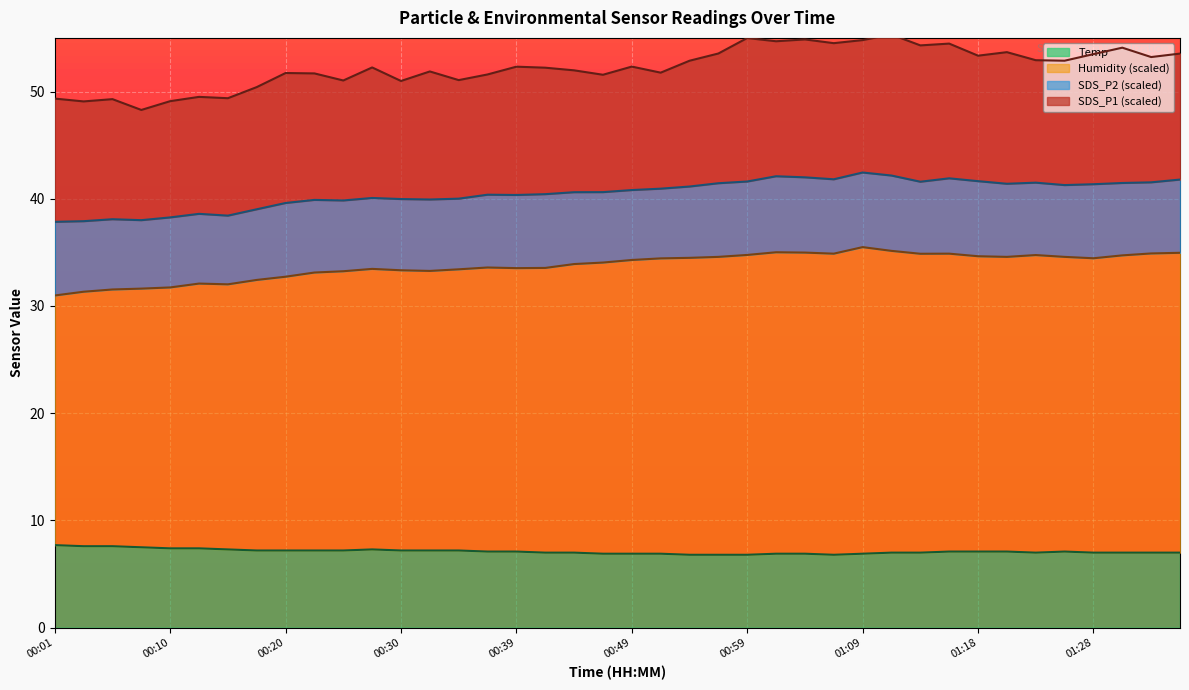

What is the sum of all Temp values?

284.4